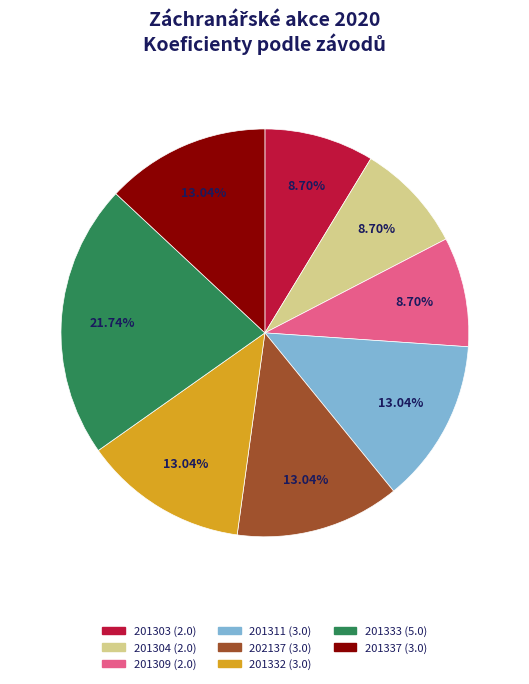

What percentage do 201311 and 201333 together represent?

34.8%